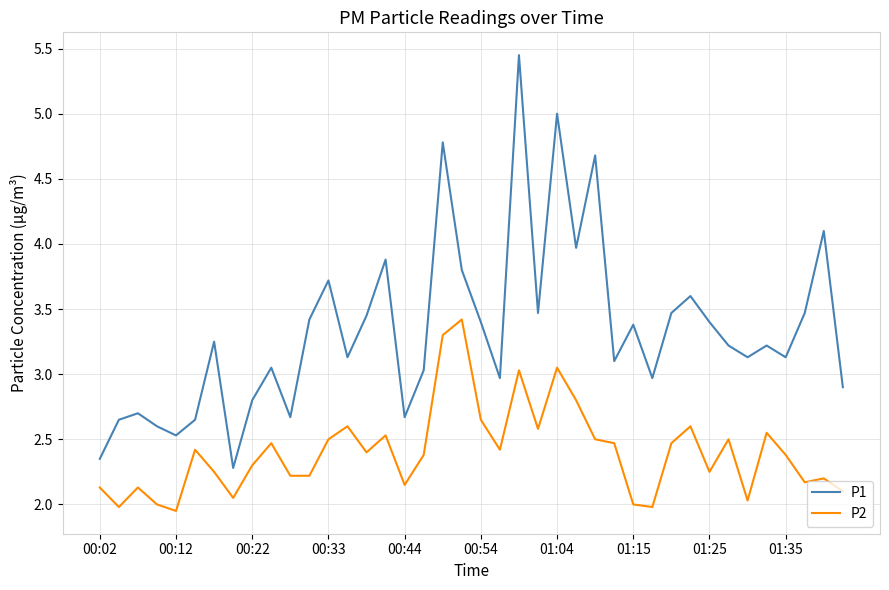

What is the difference between the second highest and minimum values in the P1 series?

2.7